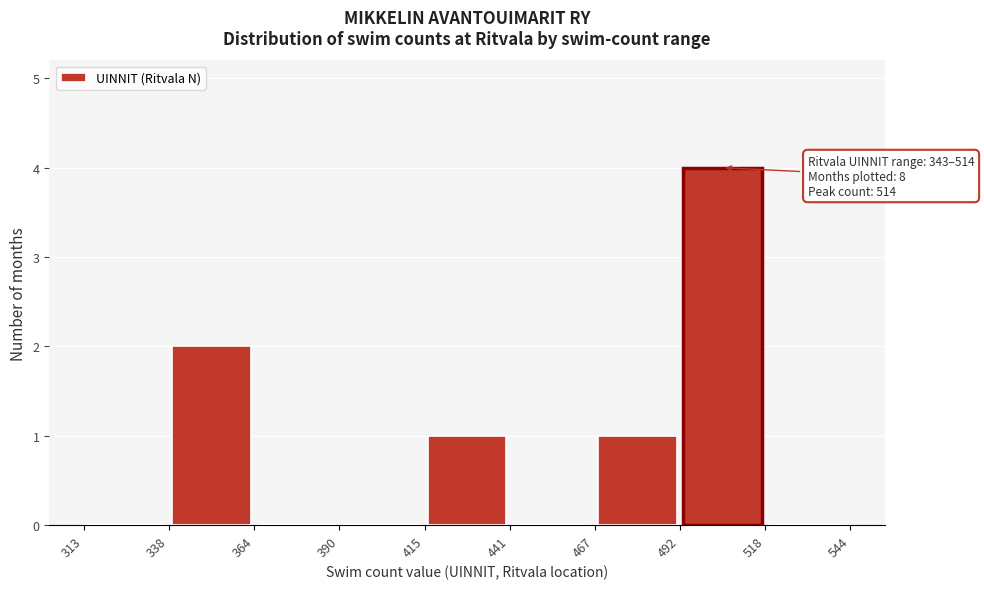

Over which range of the x-axis is the bar tallest?

492 to 518